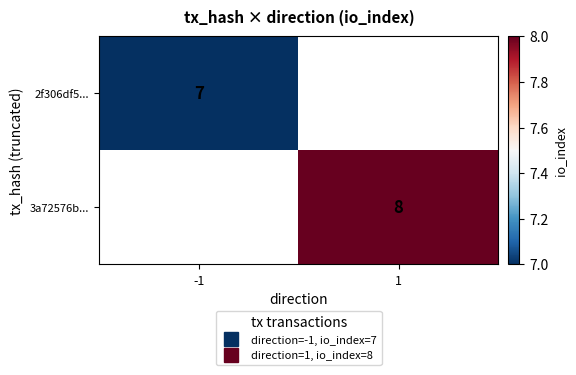

How many categories are shown in the chart?

2